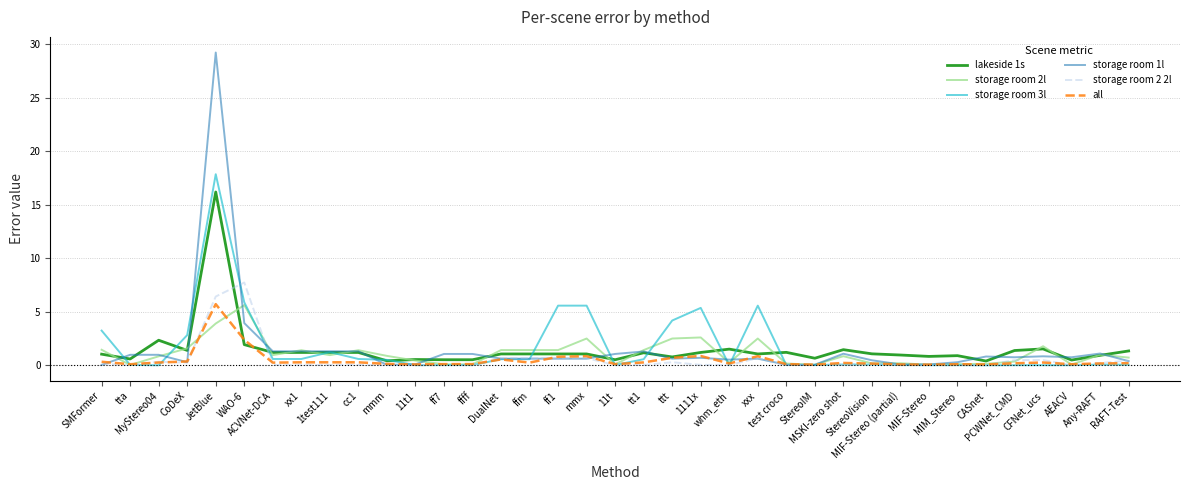

What is the maximum value for lakeside 1s?

16.2